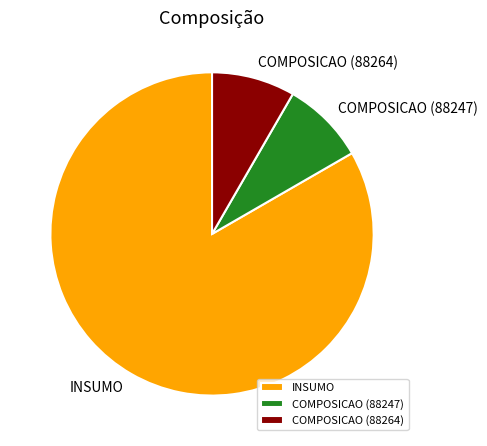

Do COMPOSICAO (88247) and INSUMO together represent more than half of the pie?

Yes